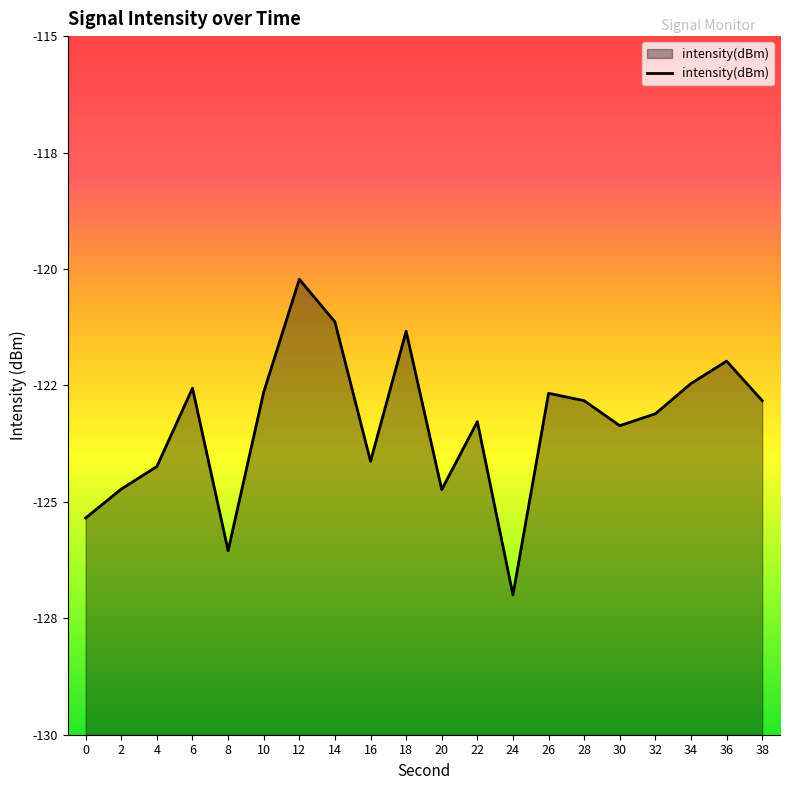

What is the value of the 2nd point from the left?

-124.7